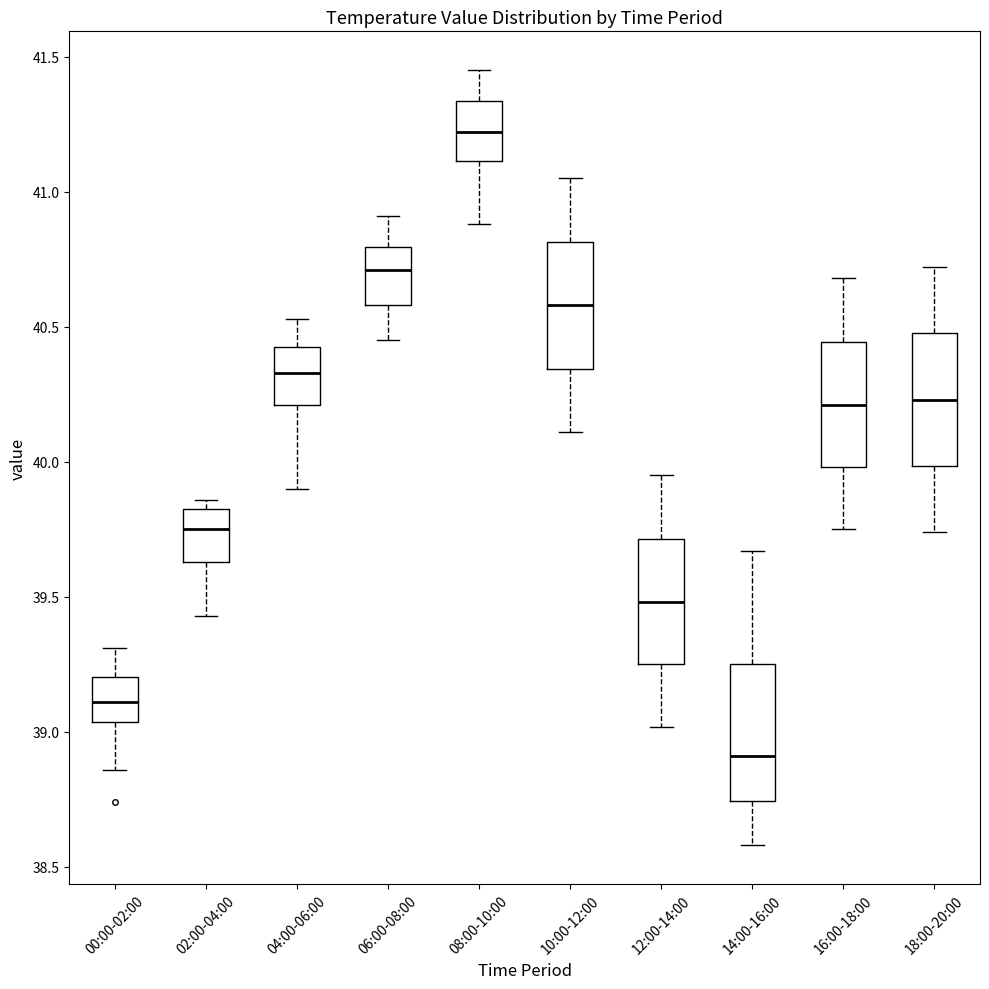

Reading left to right, read every box against the y-axis: the position of its median line, the range the box covers, and the ends of its whiskers. The values are not printed on the chart, so give them approximately, as read against the axis.

00:00-02:00: median 39.10, box 39.05 to 39.20, whiskers 38.85 to 39.30
02:00-04:00: median 39.75, box 39.65 to 39.85, whiskers 39.45 to 39.85 (just above the box's upper edge)
04:00-06:00: median 40.35, box 40.20 to 40.45, whiskers 39.90 to 40.55
06:00-08:00: median 40.70, box 40.60 to 40.80, whiskers 40.45 to 40.90
08:00-10:00: median 41.20, box 41.10 to 41.35, whiskers 40.90 to 41.45
10:00-12:00: median 40.60, box 40.35 to 40.80, whiskers 40.10 to 41.05
12:00-14:00: median 39.50, box 39.25 to 39.70, whiskers 39.00 to 39.95
14:00-16:00: median 38.90, box 38.75 to 39.25, whiskers 38.60 to 39.65
16:00-18:00: median 40.20, box 40.00 to 40.45, whiskers 39.75 to 40.70
18:00-20:00: median 40.25, box 40.00 to 40.50, whiskers 39.75 to 40.70